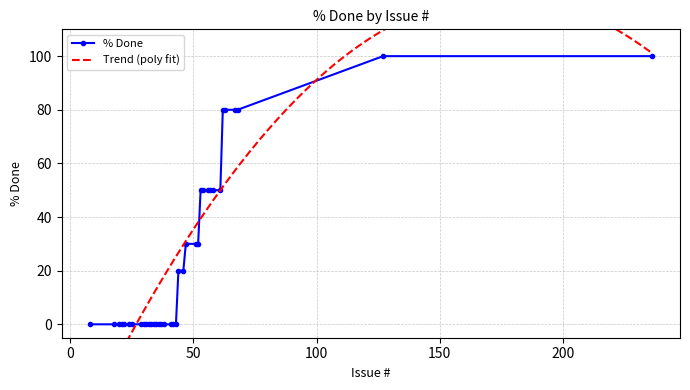

Reading left to right, extract all data points from this chart.

0	0	0	0	0	0	0	0	0	0	0	0	0	0	0	0	0	0	0	0	20	20	30	30	30	50	50	50	50	50	50	80	80	80	80	100	100